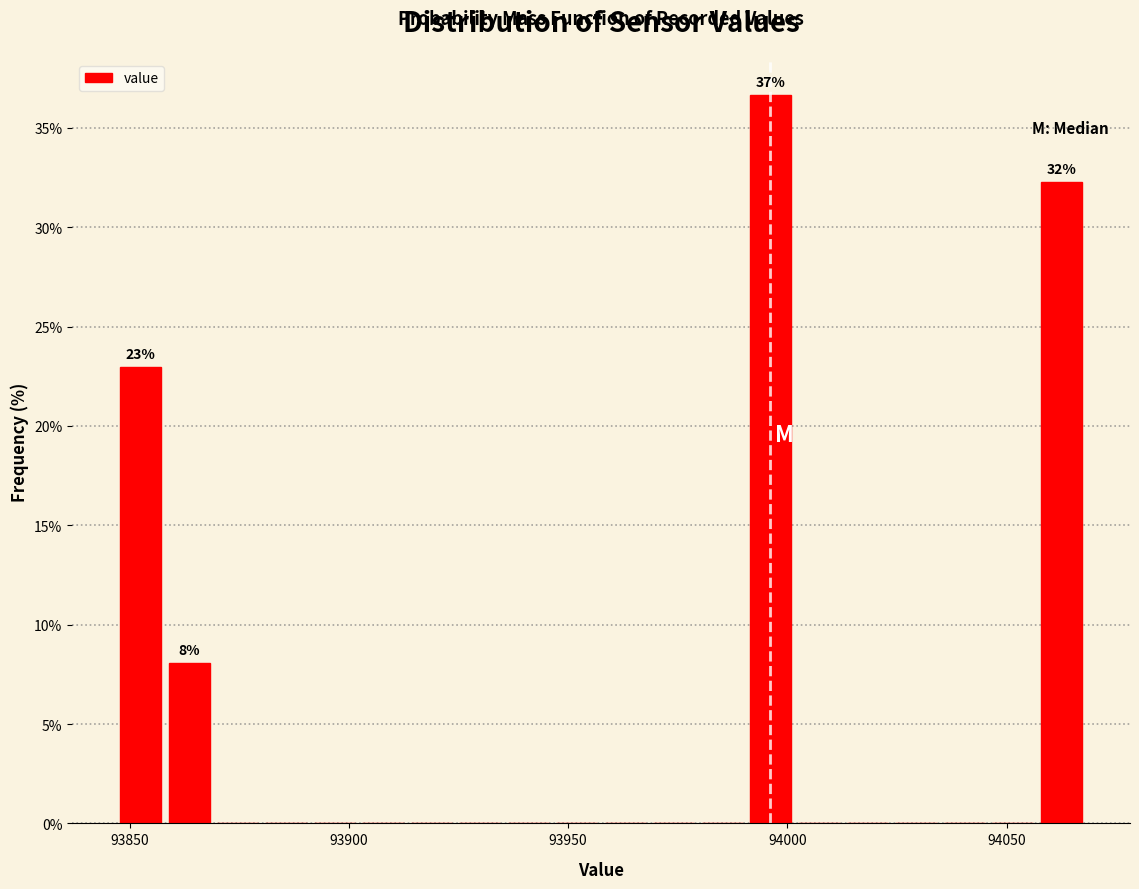

Around what value on the x-axis is the tallest bar? Give the approximate position of its centre, as read against the axis.

93995